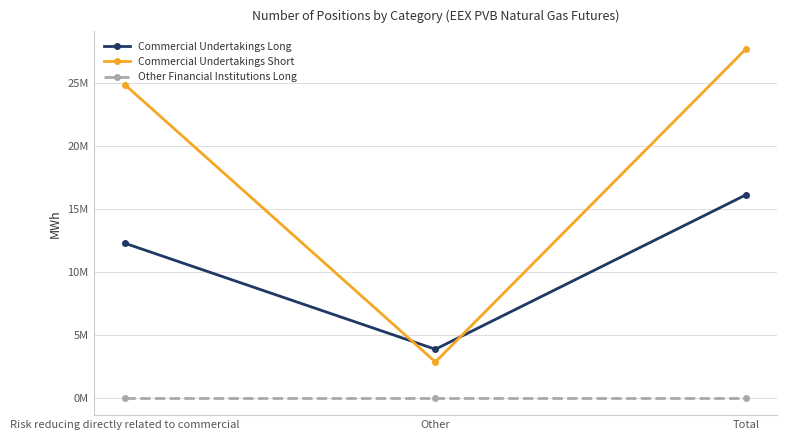

What are all the series names shown in the legend?

Commercial Undertakings Long, Commercial Undertakings Short, Other Financial Institutions Long